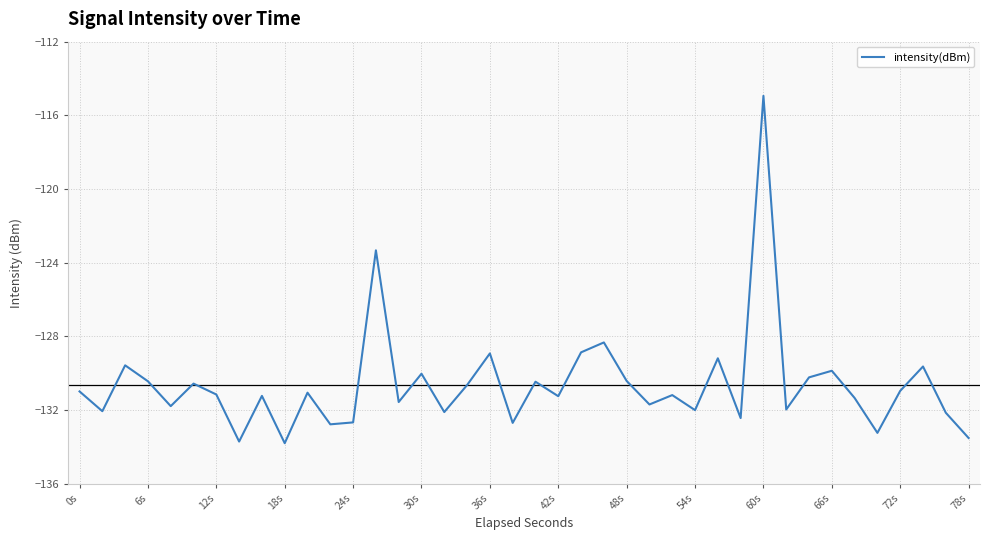

What is the maximum value shown in the chart?

-114.9